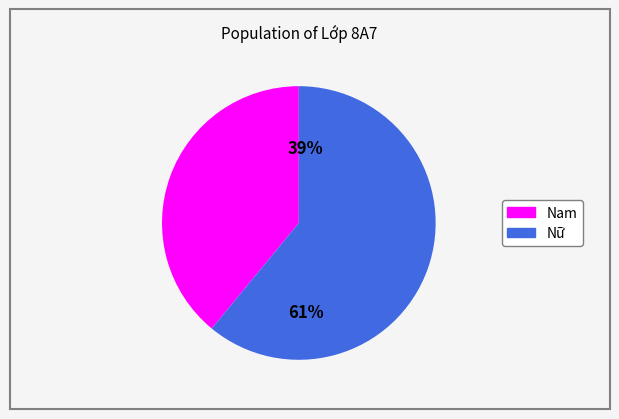

What percentage do Nữ and Nam together represent?

100.0%